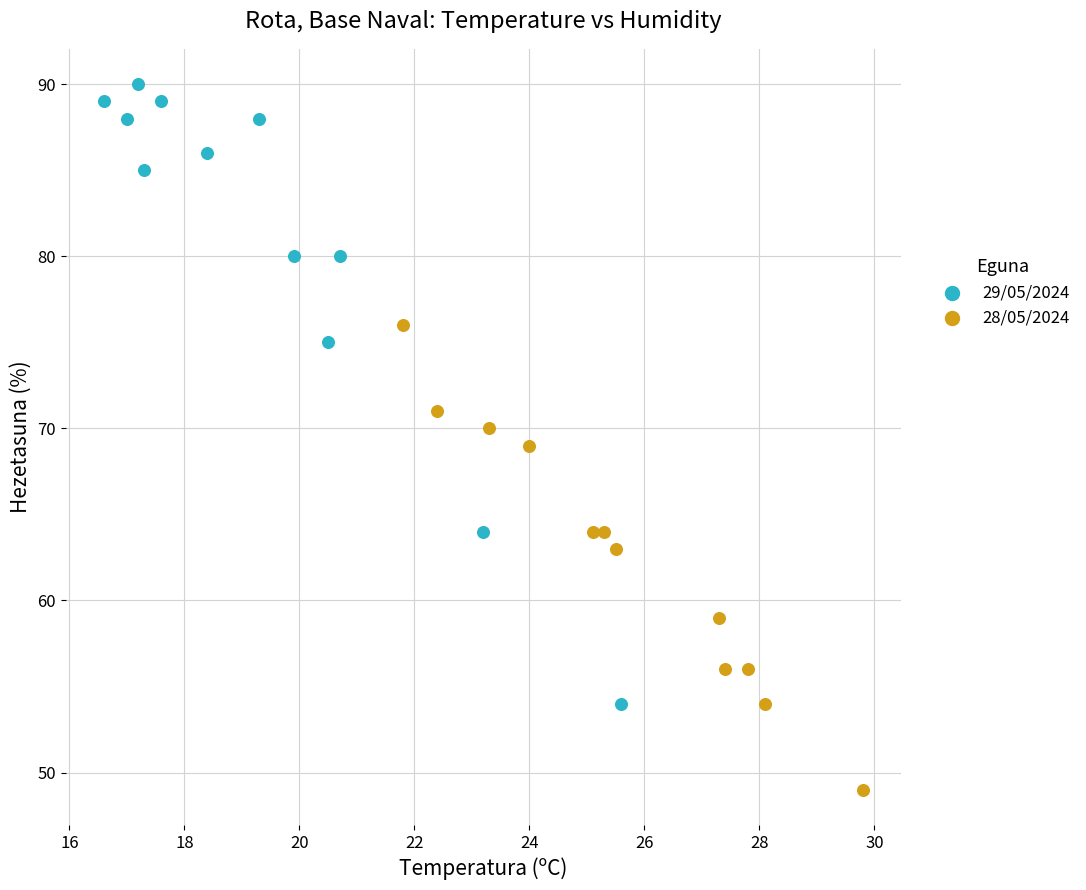

Which series reaches the maximum Y coordinate?

29/05/2024